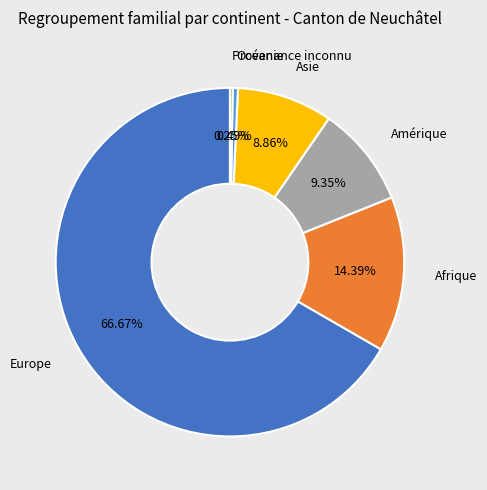

Is there a majority slice in this chart?

Yes